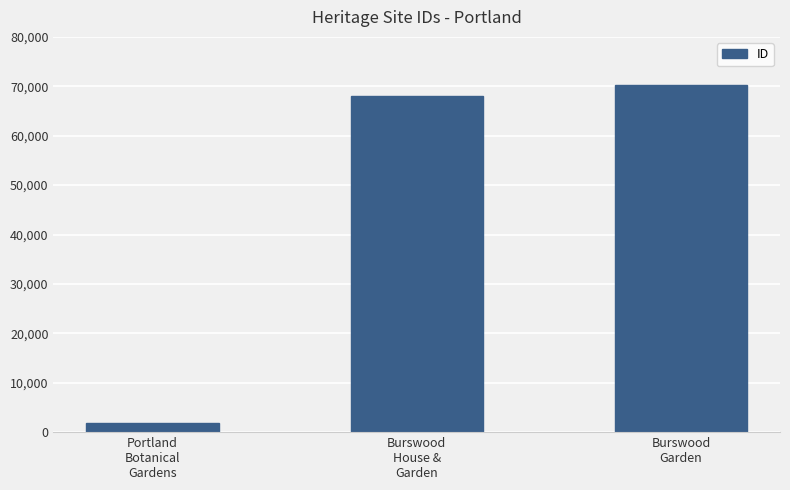

Which has a higher value, Portland
Botanical
Gardens or Burswood
House &
Garden?

Burswood
House &
Garden